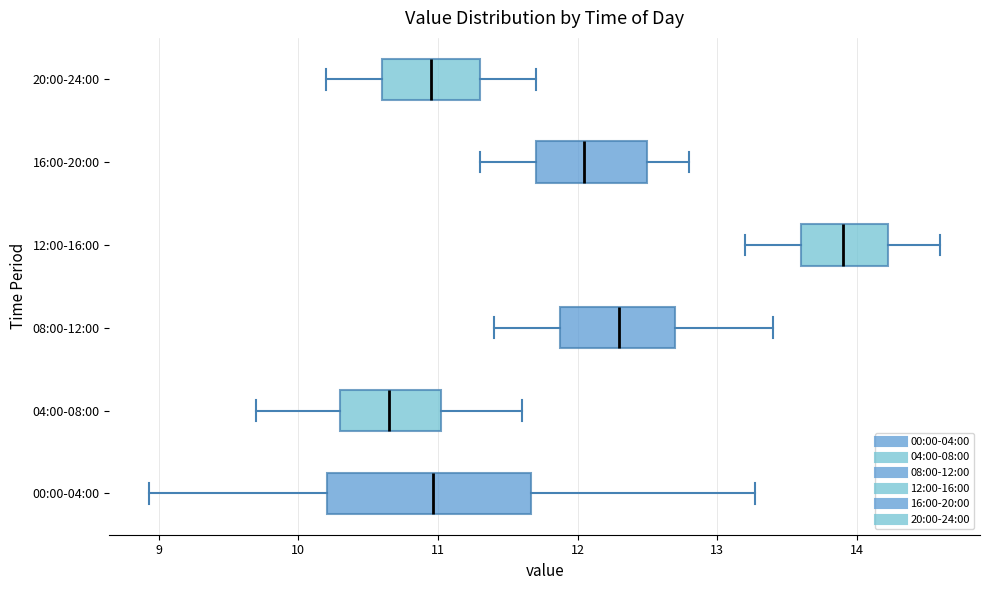

Reading bottom to top, transcribe this box plot: for each box, give where its median line is, the range the box spans, and where its two whiskers end, as read against the x-axis. The values are not printed on the chart, so give them approximately, as read against the axis.

00:00-04:00: median 11.0, box 10.2 to 11.7, whiskers 8.9 to 13.3
04:00-08:00: median 10.7, box 10.3 to 11.0, whiskers 9.7 to 11.6
08:00-12:00: median 12.3, box 11.9 to 12.7, whiskers 11.4 to 13.4
12:00-16:00: median 13.9, box 13.6 to 14.2, whiskers 13.2 to 14.6
16:00-20:00: median 12.1, box 11.7 to 12.5, whiskers 11.3 to 12.8
20:00-24:00: median 11.0, box 10.6 to 11.3, whiskers 10.2 to 11.7